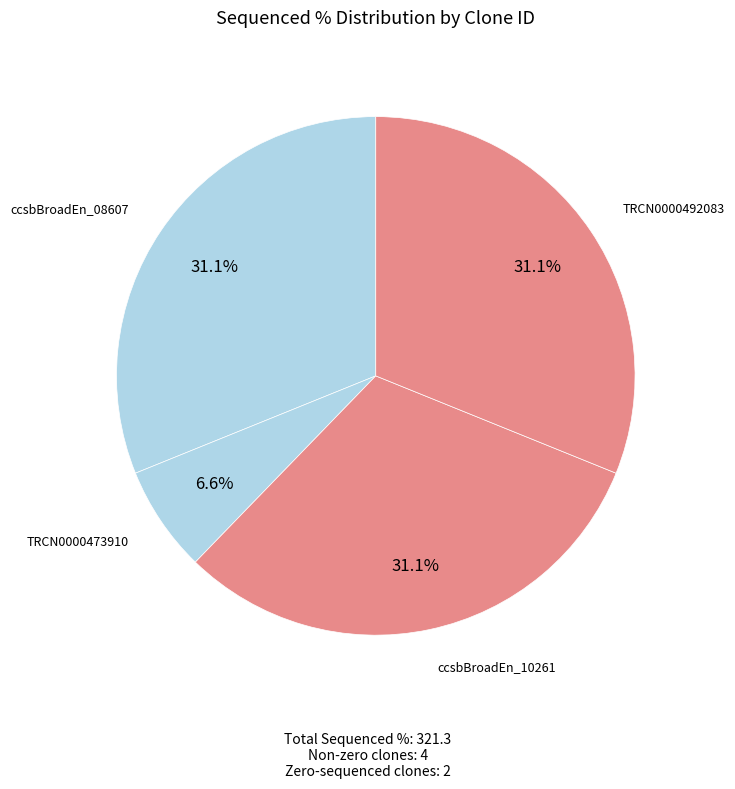

What is the largest slice in the pie chart?

ccsbBroadEn_08607